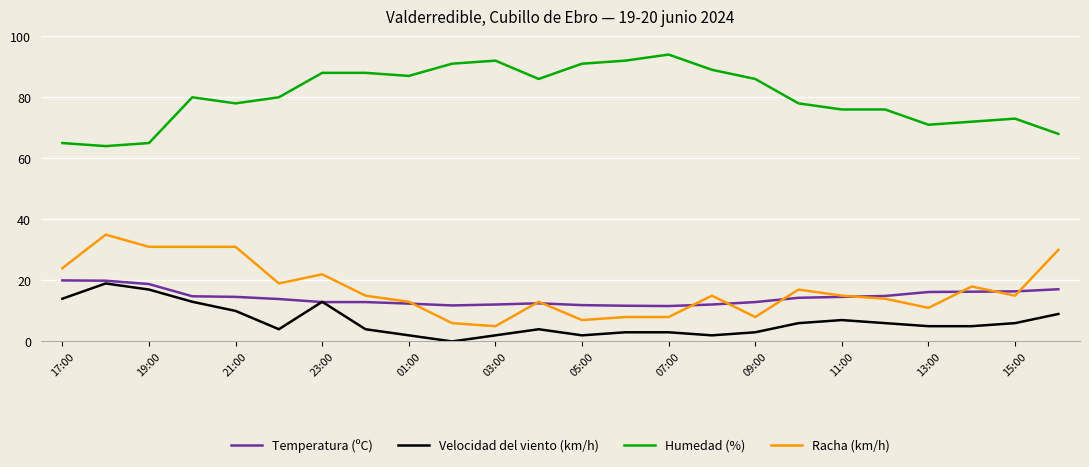

What is the maximum value for Humedad (%)?

94.0